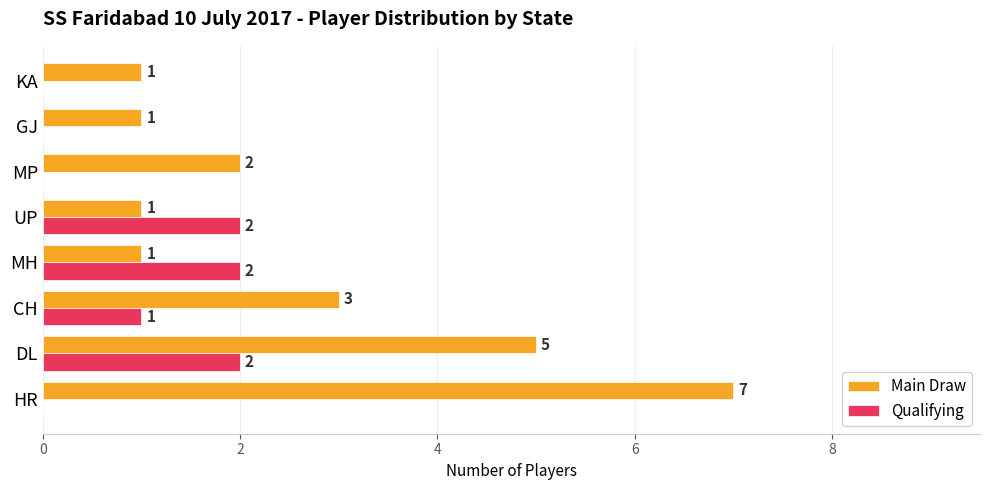

The value of Main Draw at UP is 1. True or false?

True